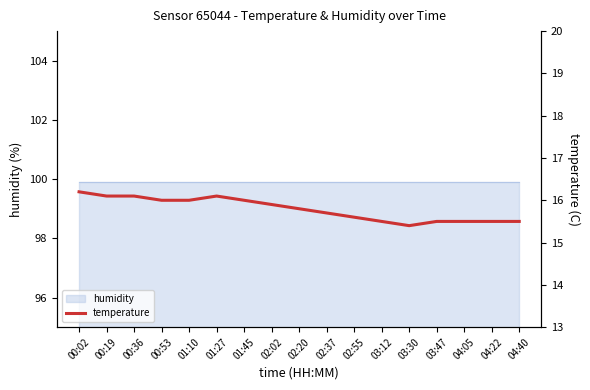

Count the number of categories in the chart.

17